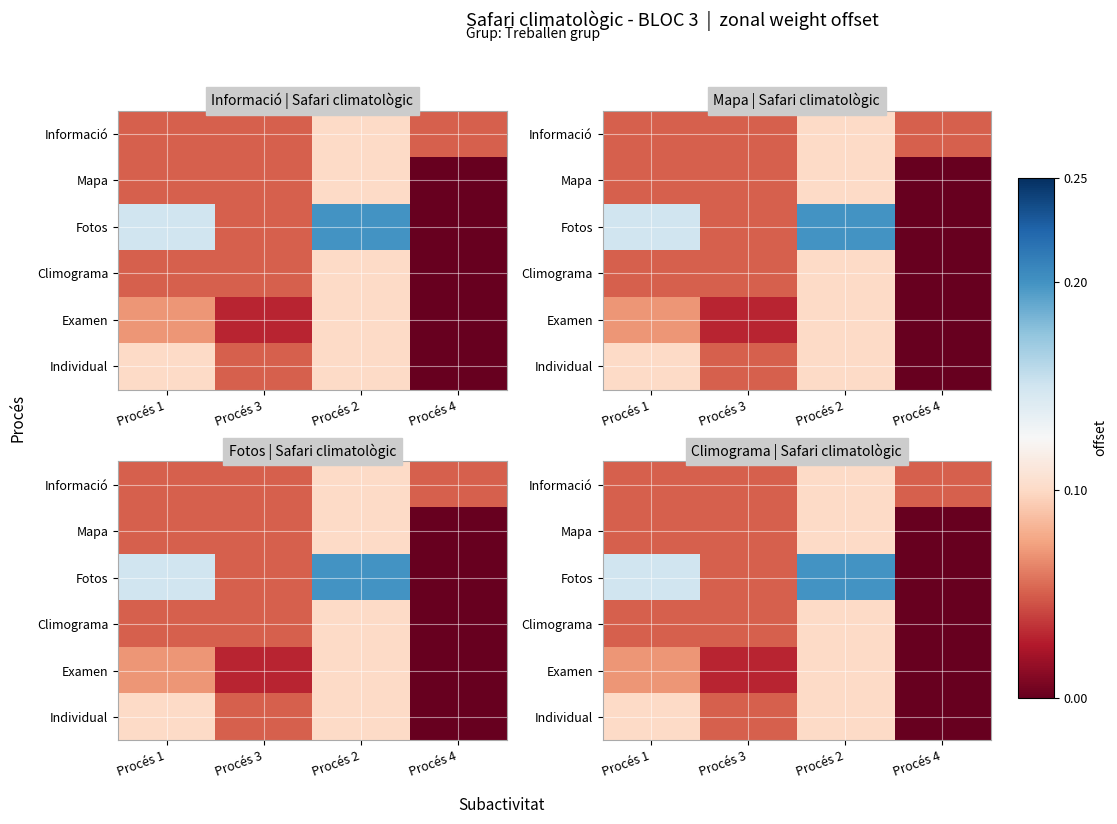

What is the total value across all series at Procés 3?

0.3